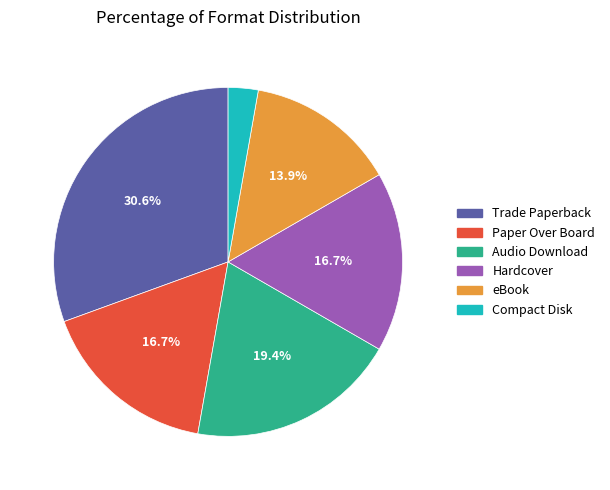

Is there any slice that represents more than half of the pie?

No